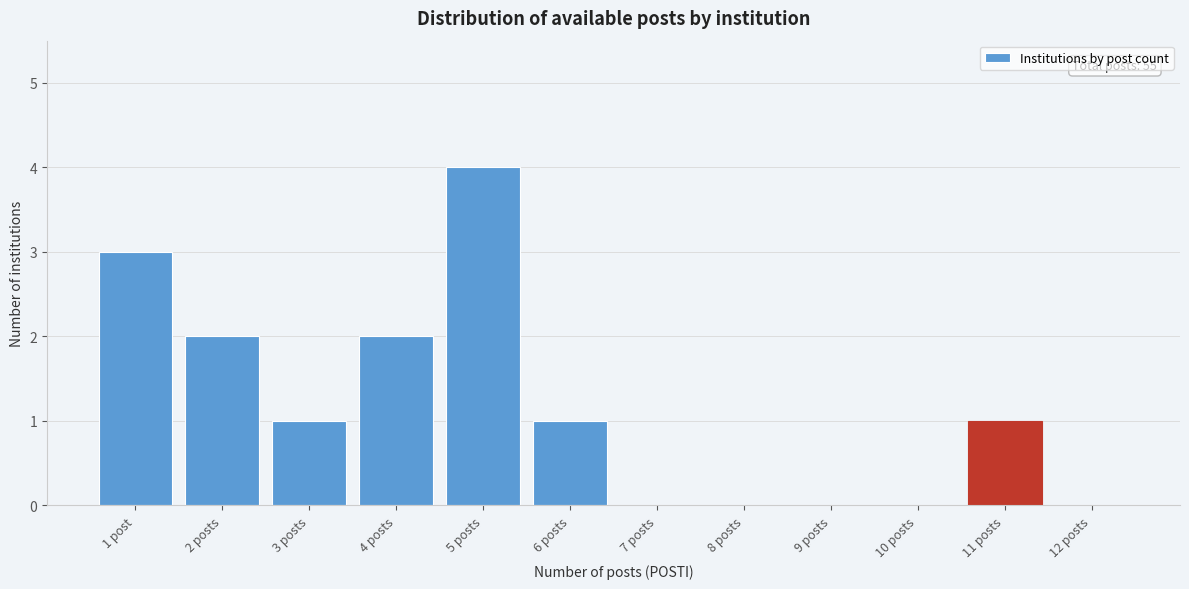

Reading left to right, what are all the values shown in this chart?

1 post=3	2 posts=2	3 posts=1	4 posts=2	5 posts=4	6 posts=1	7 posts=0	8 posts=0	9 posts=0	10 posts=0	11 posts=1	12 posts=0